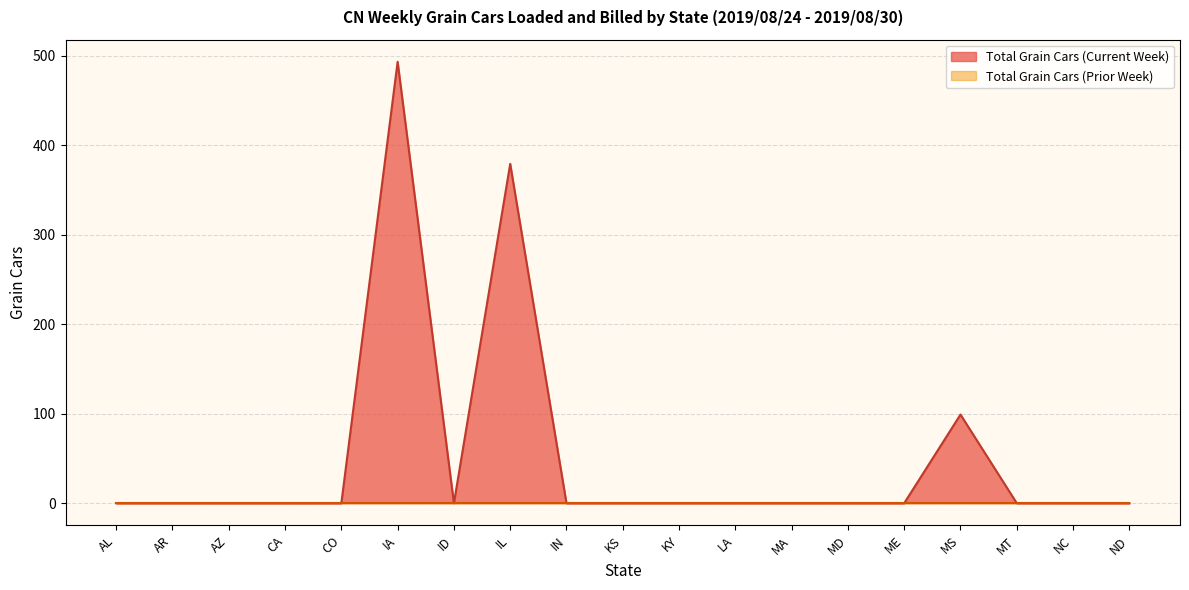

Where is the data nearest to the value 246?

IL